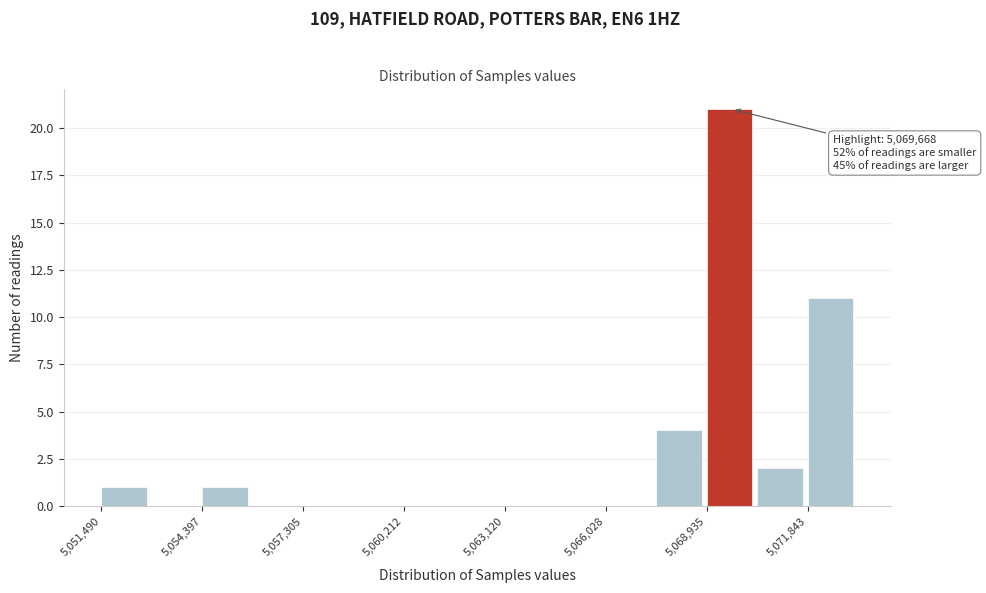

Read against the x-axis, roughly where is the centre of the tallest bar?

5069500